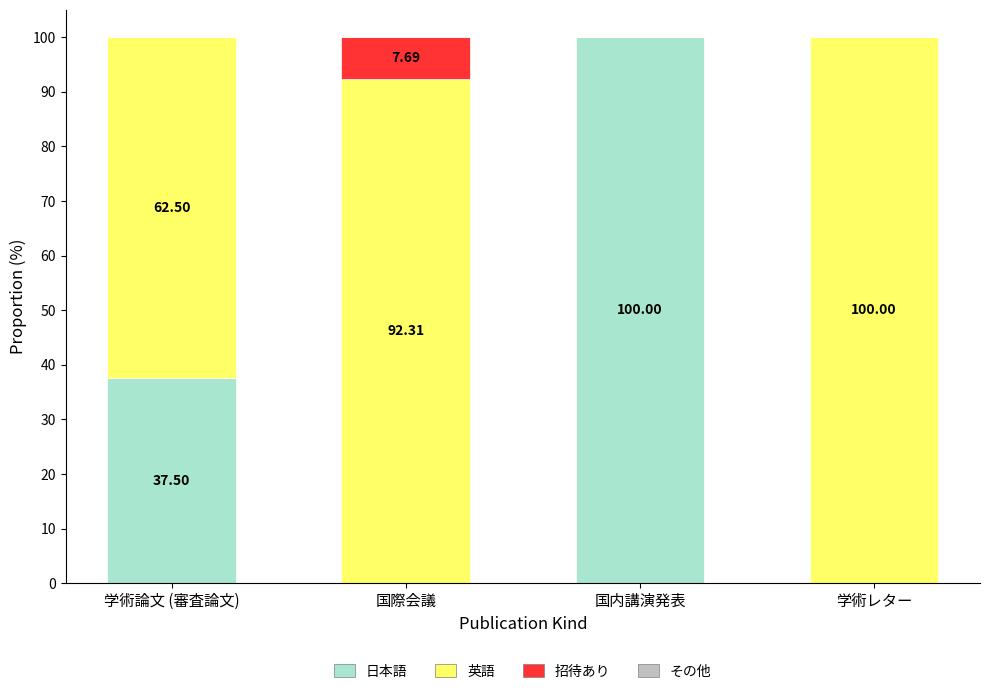

Count the 日本語 values in the range 0 to 100.

4